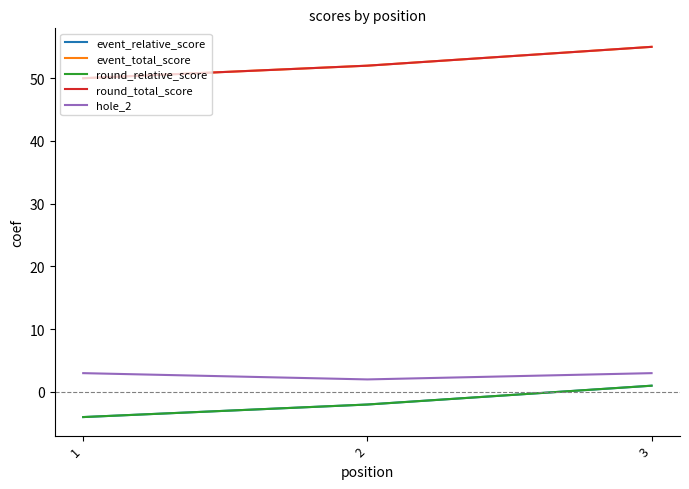

Which category has the lowest value across all series?

1